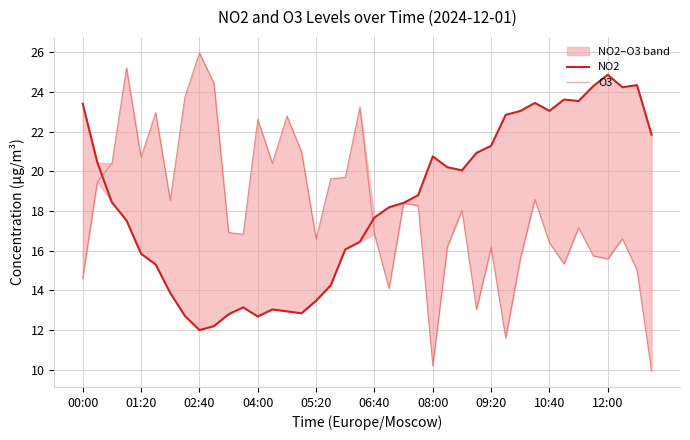

Which series changed the most between 00:00 and 25?

NO2